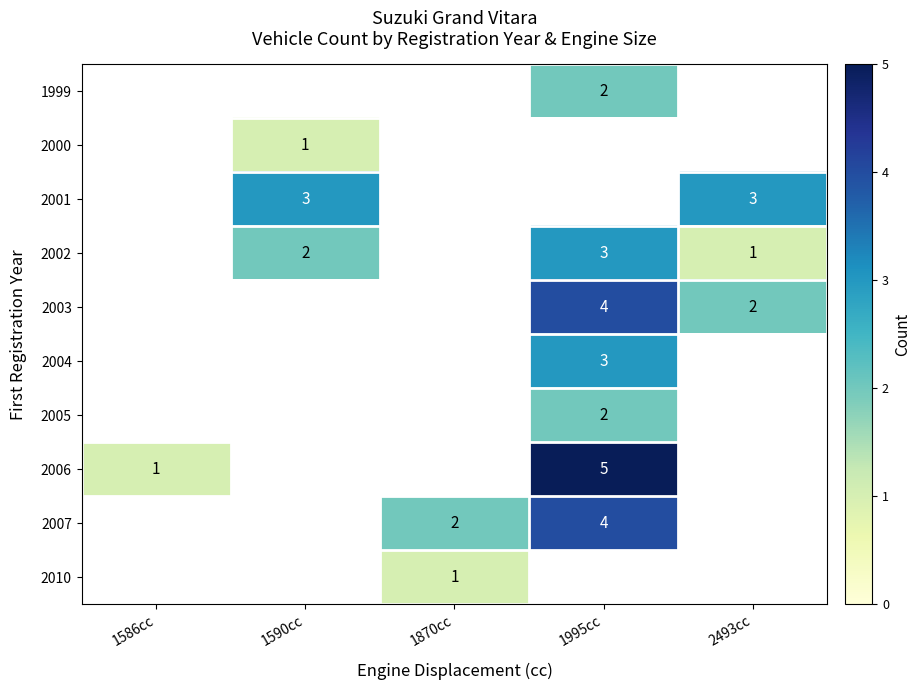

Count the number of categories in the chart.

5